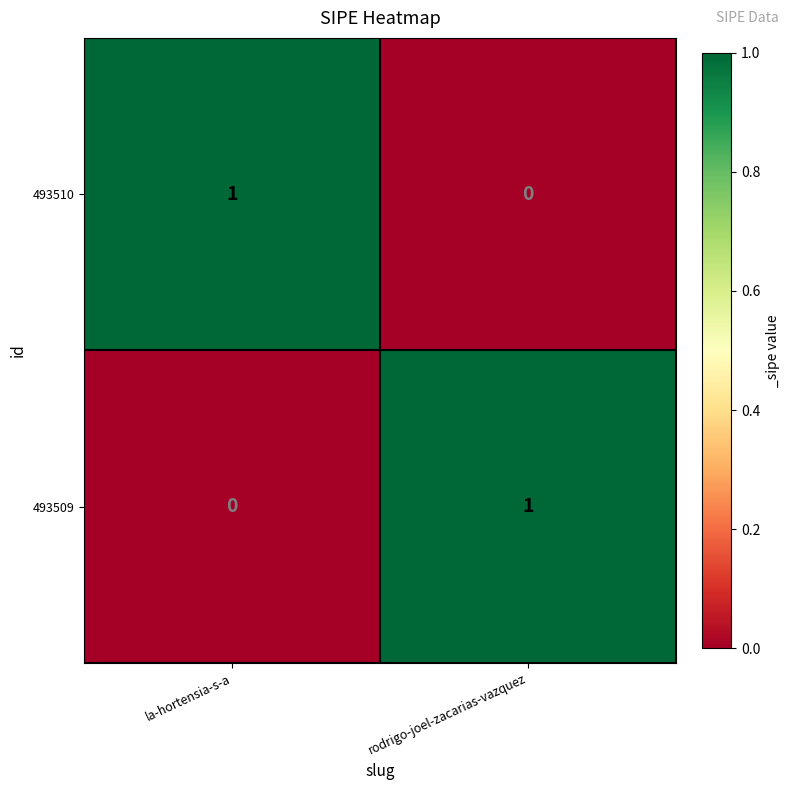

Is the value of 493509 at rodrigo-joel-zacarias-vazquez greater than the value of 493510 at rodrigo-joel-zacarias-vazquez?

Yes